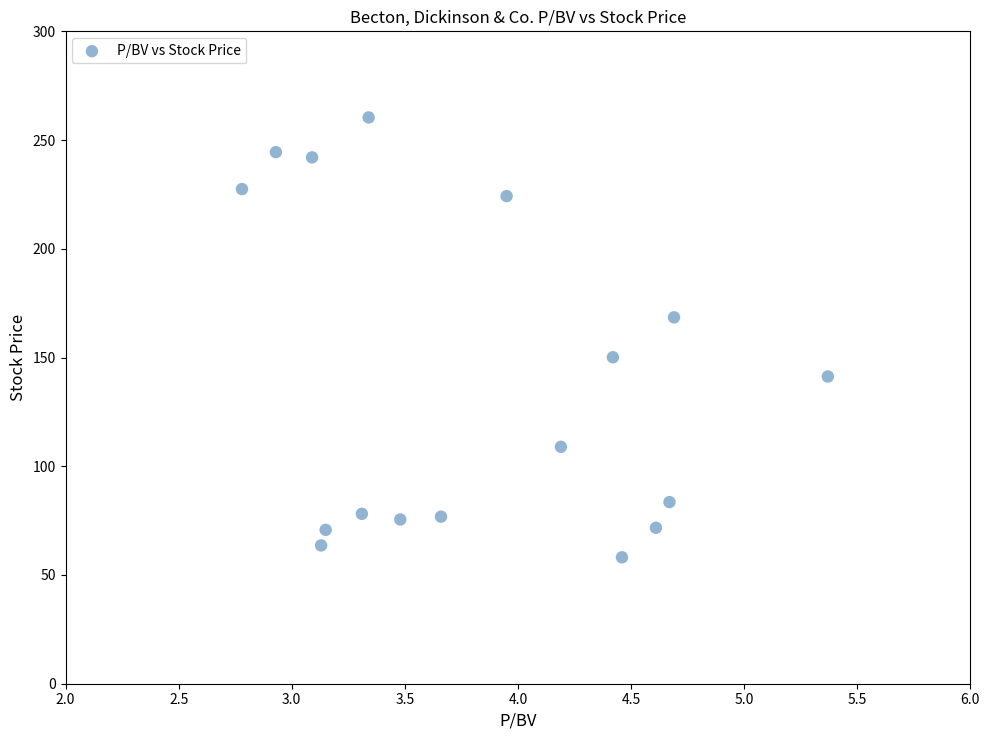

What is the range of Y values (max minus min)?

202.3